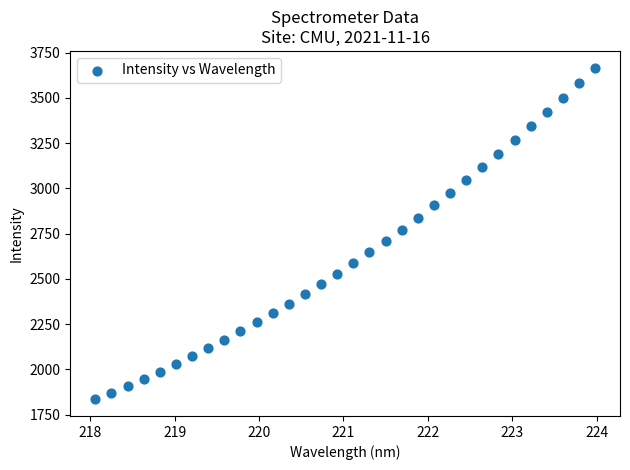

What Y value in the scatter plot is closest to 2750?

2770.2